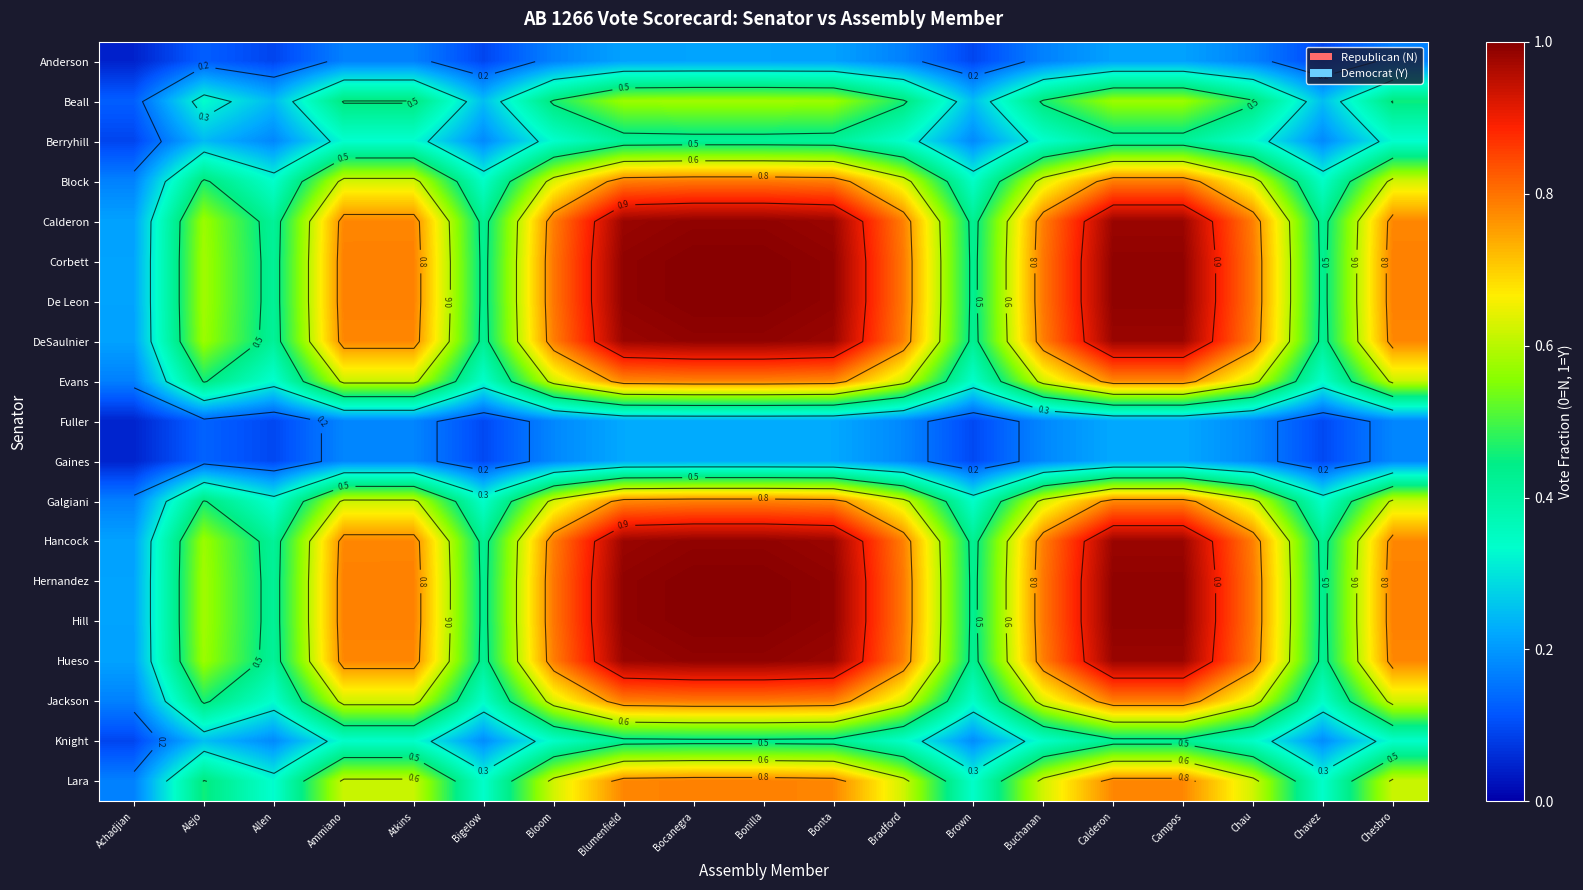

Which series has the largest total across all categories?

Corbett